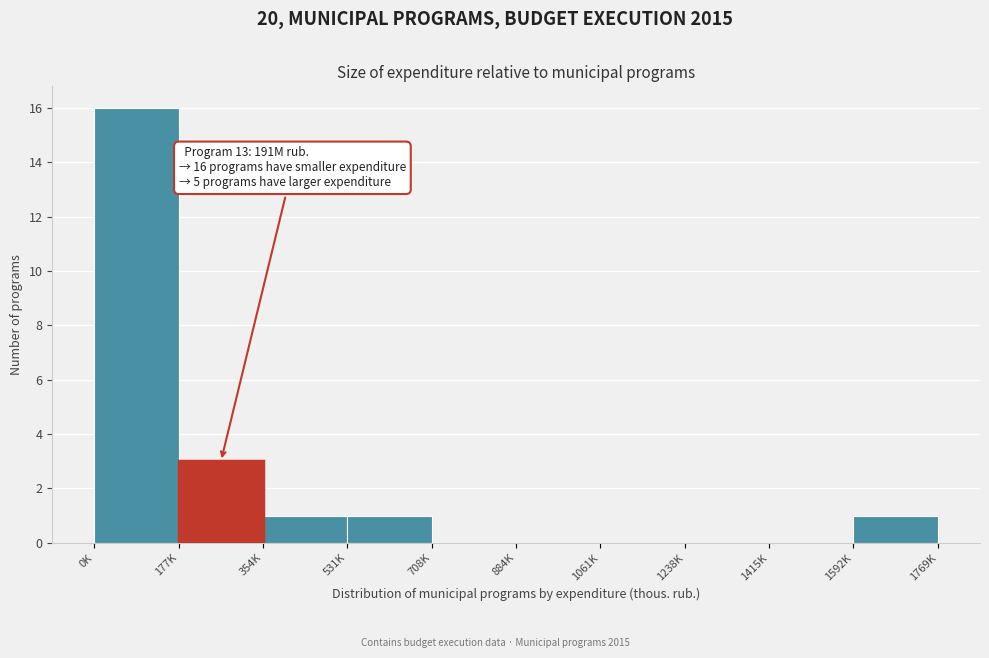

Reading left to right, extract all data points from this chart.

0K=16	177K=3	354K=1	531K=1	708K=0	884K=0	1061K=0	1238K=0	1415K=0	1592K=1